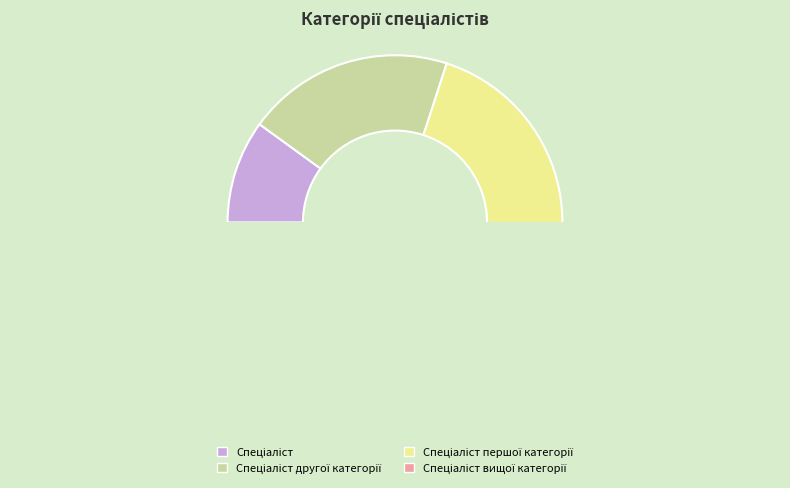

To the nearest percent, what is the difference between the largest and smallest slice percentages?

30%